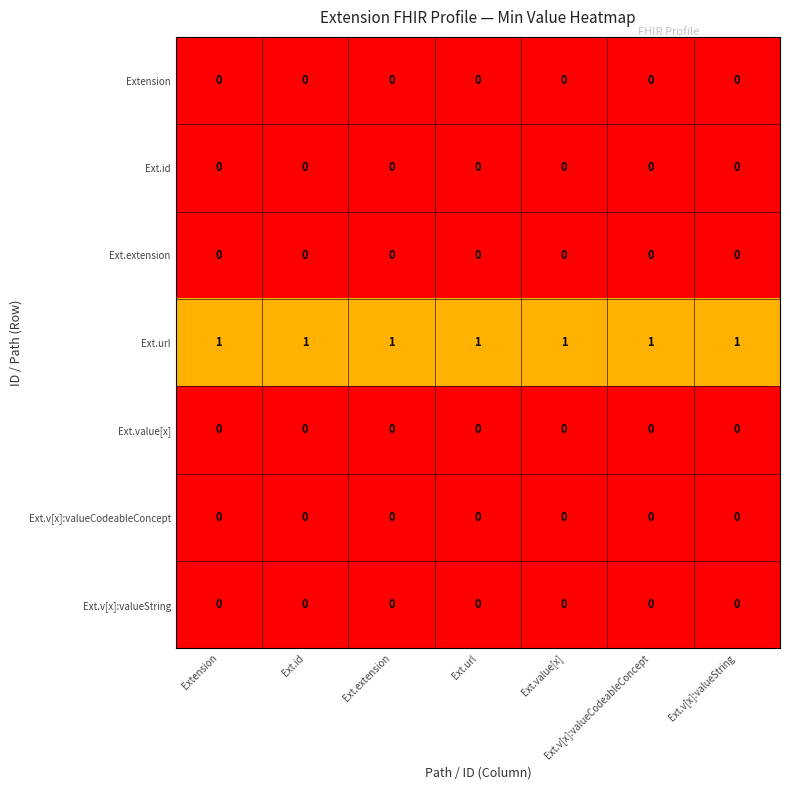

True or false: Ext.v[x]:valueString has a value of 0 at Ext.id.

True